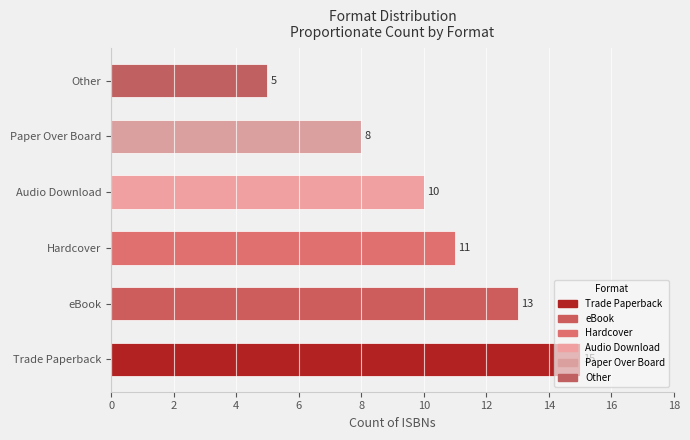

What is the difference between the maximum and minimum values?

10